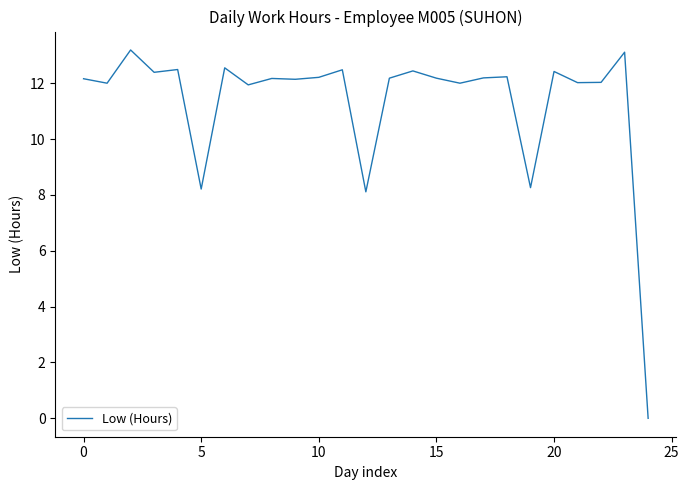

Does the chart display data point markers on the line(s)?

No